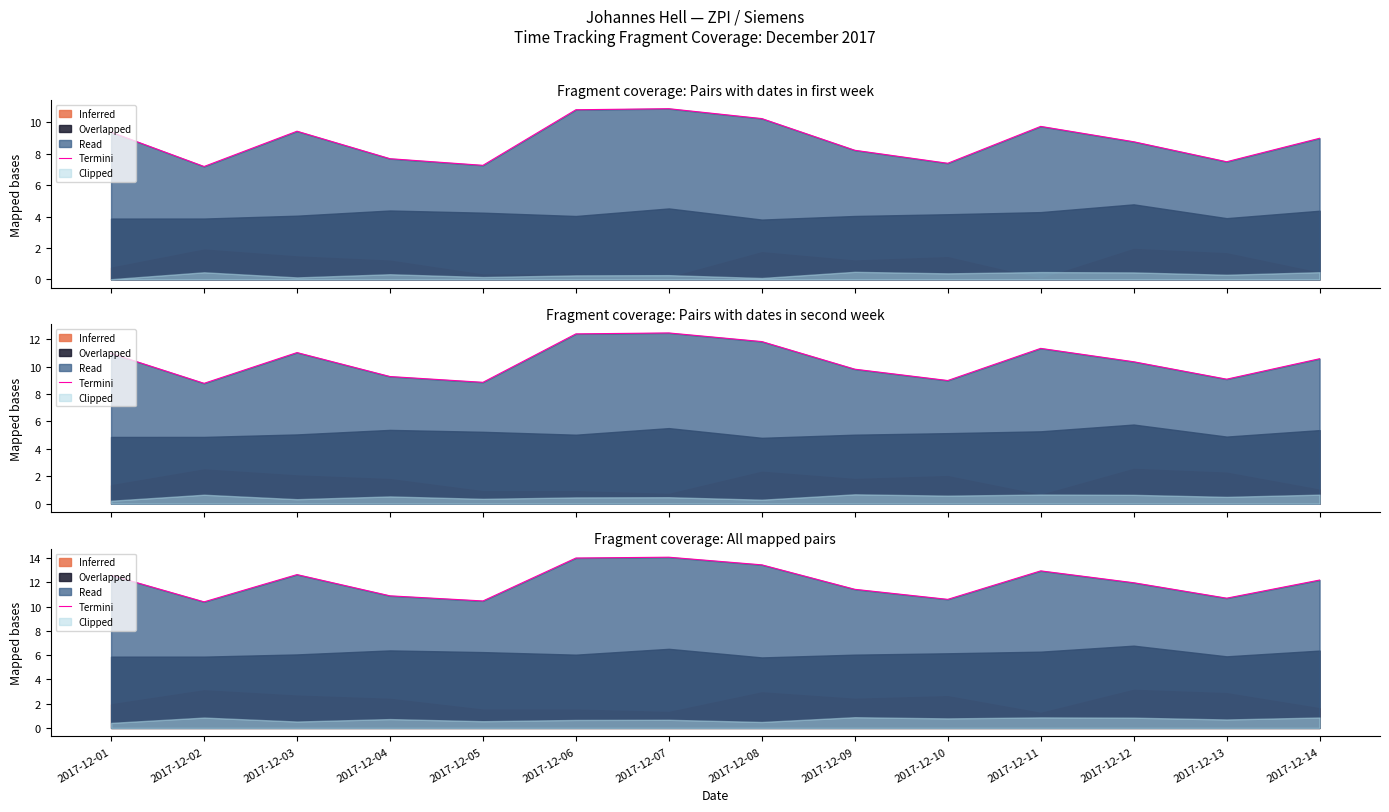

How many interior local peaks (higher than both neighbors) does the data have?

3